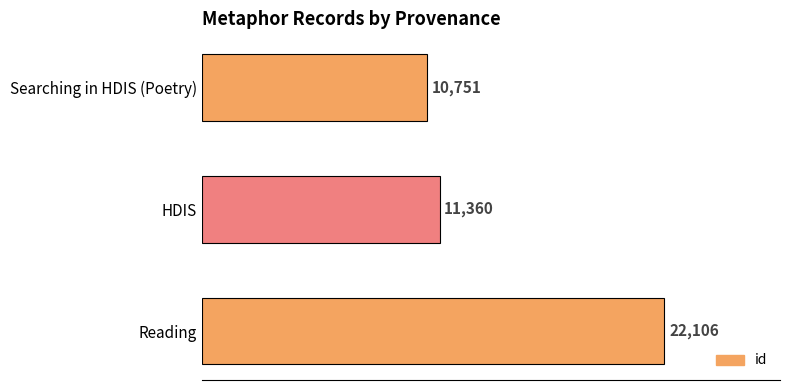

How many bars are there in total?

3